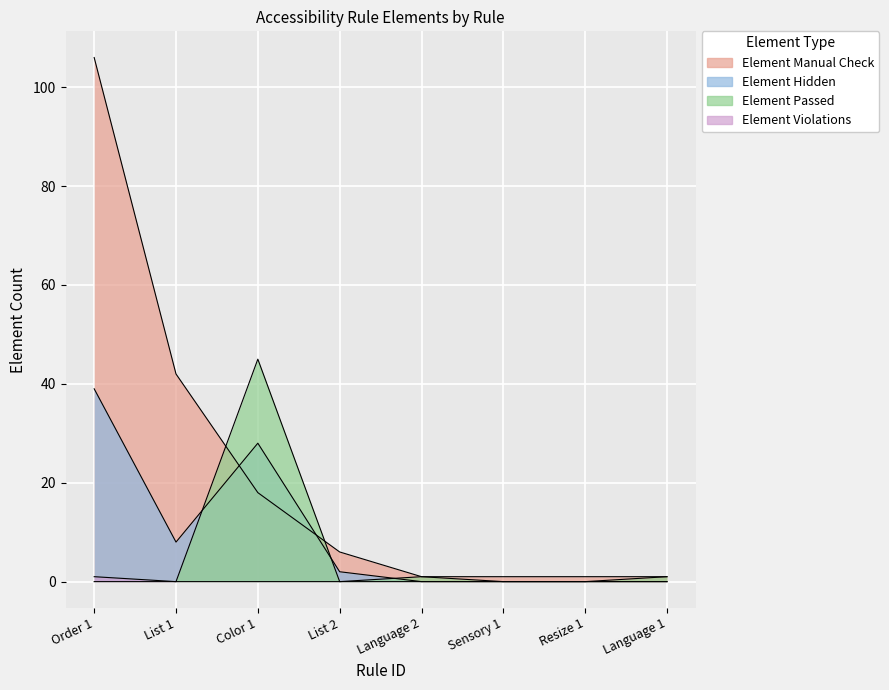

At which category is the sum across all series the highest?

Order 1